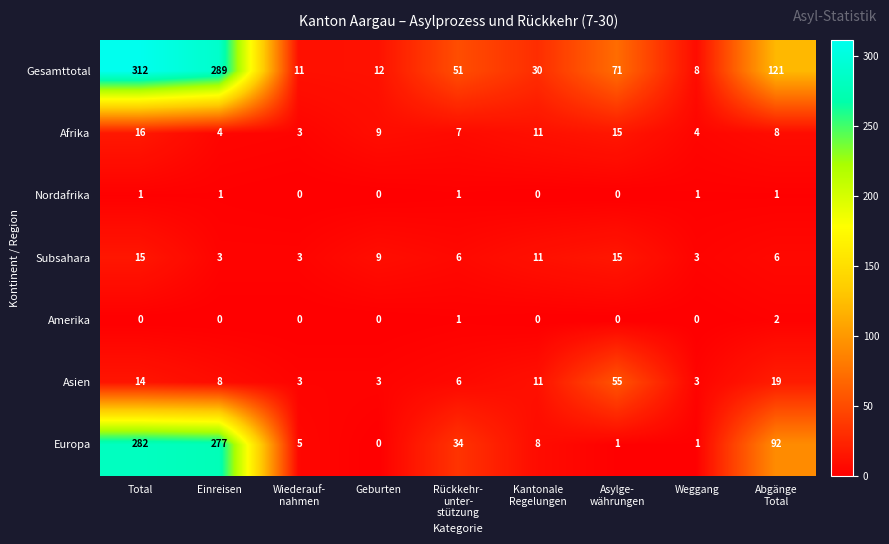

Which series has the widest spread of values?

Gesamttotal